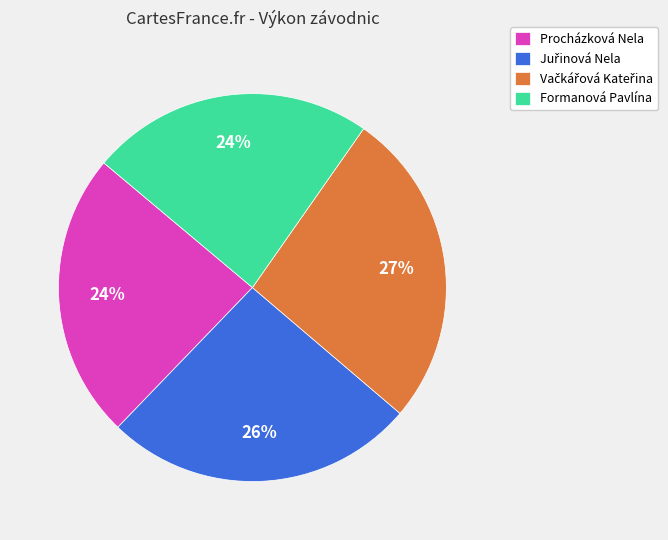

To the nearest percent, what portion does Formanová Pavlína represent?

24%